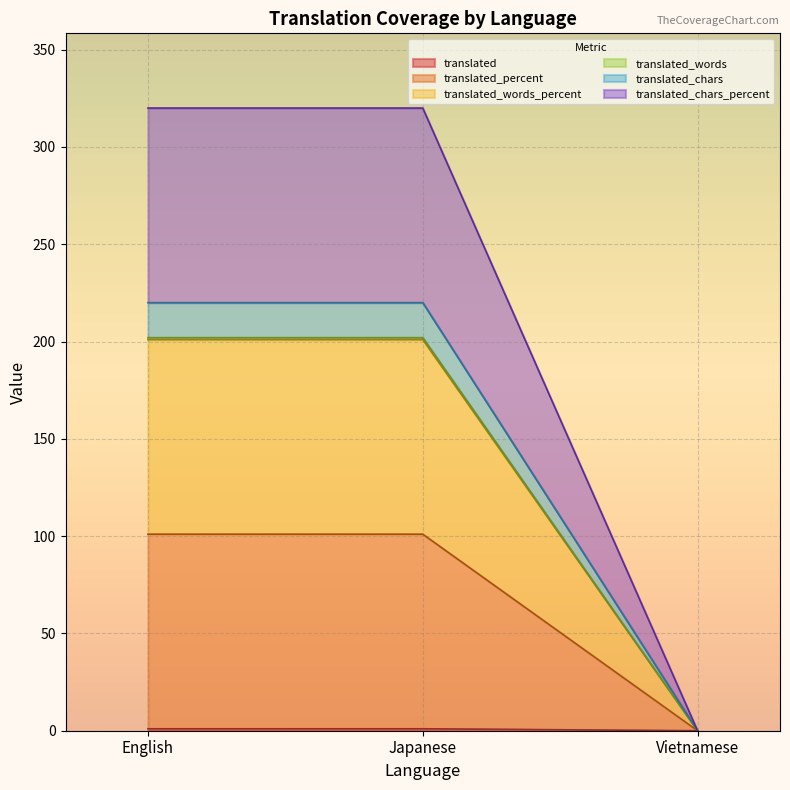

What is the label of the 2nd point from the left?

Japanese